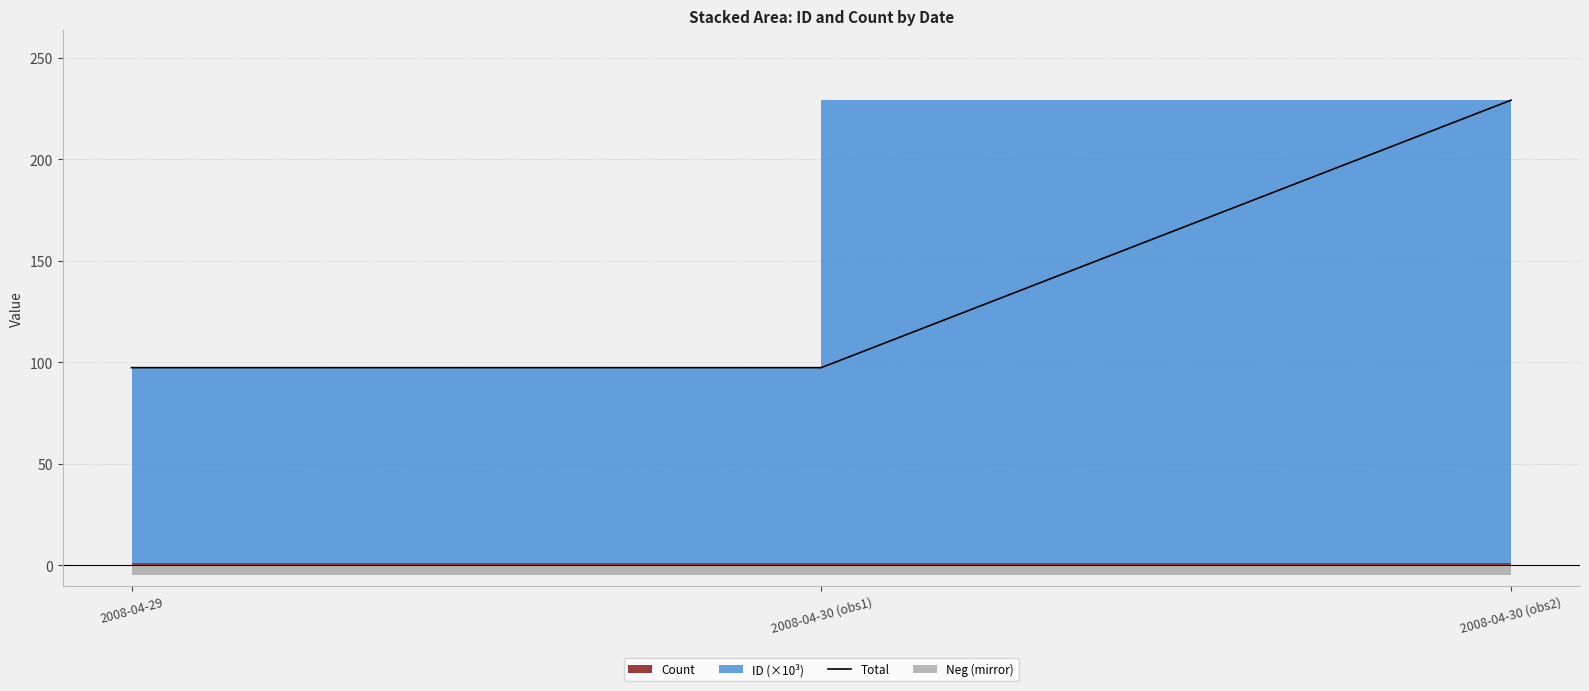

What is the change in value from 2008-04-29 to 2008-04-30 (obs2)?

+131.8